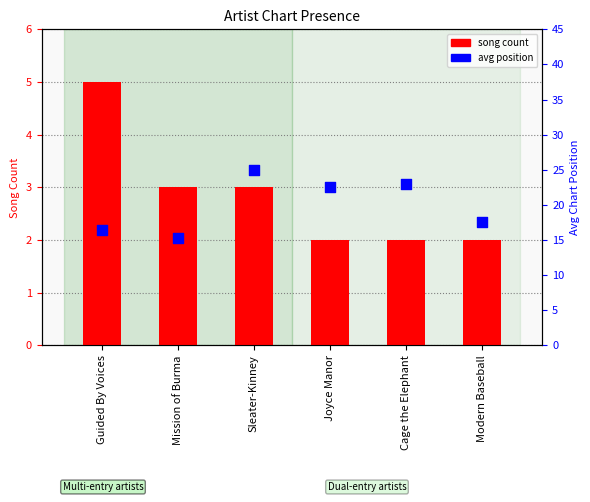

Which series reaches the maximum Y coordinate?

avg position